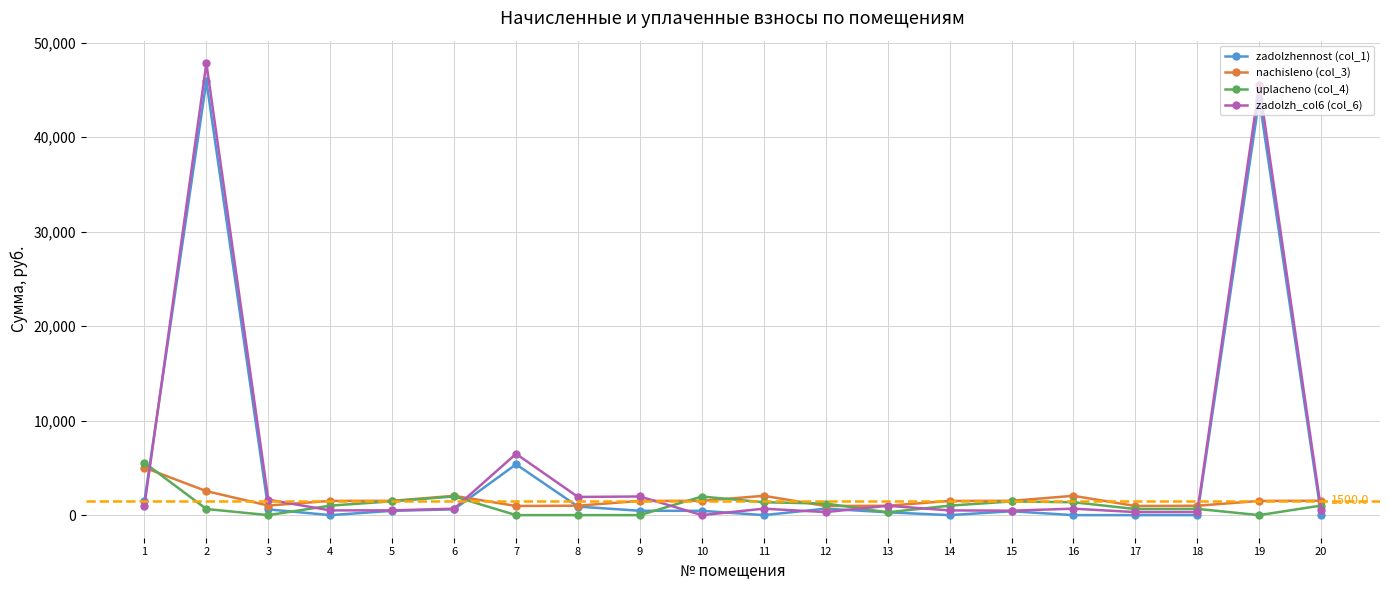

The value of nachisleno (col_3) at 2 is 2539.2. True or false?

True